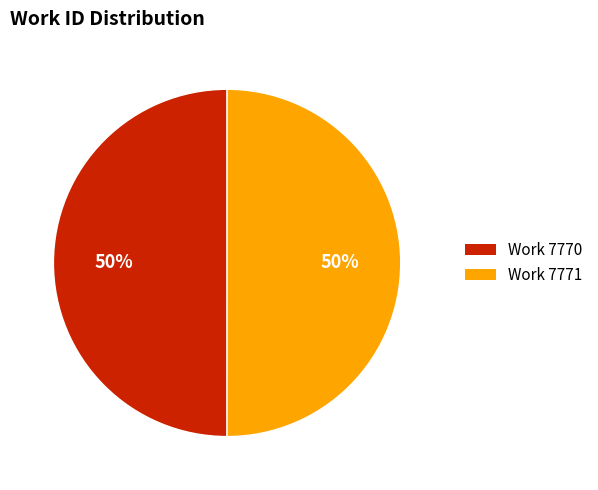

To the nearest percent, what percentage of the pie is Work 7771?

50%